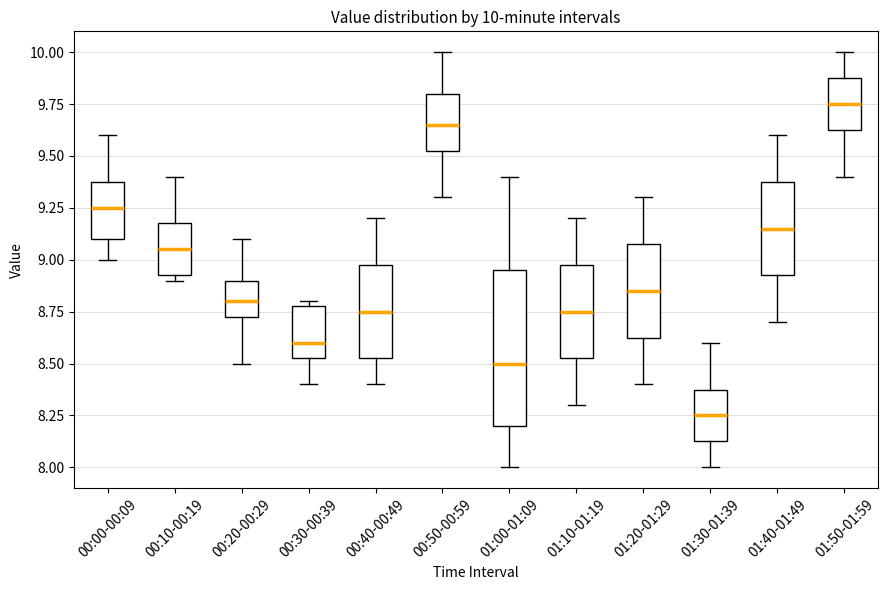

Which box's median line is the highest?

01:50-01:59